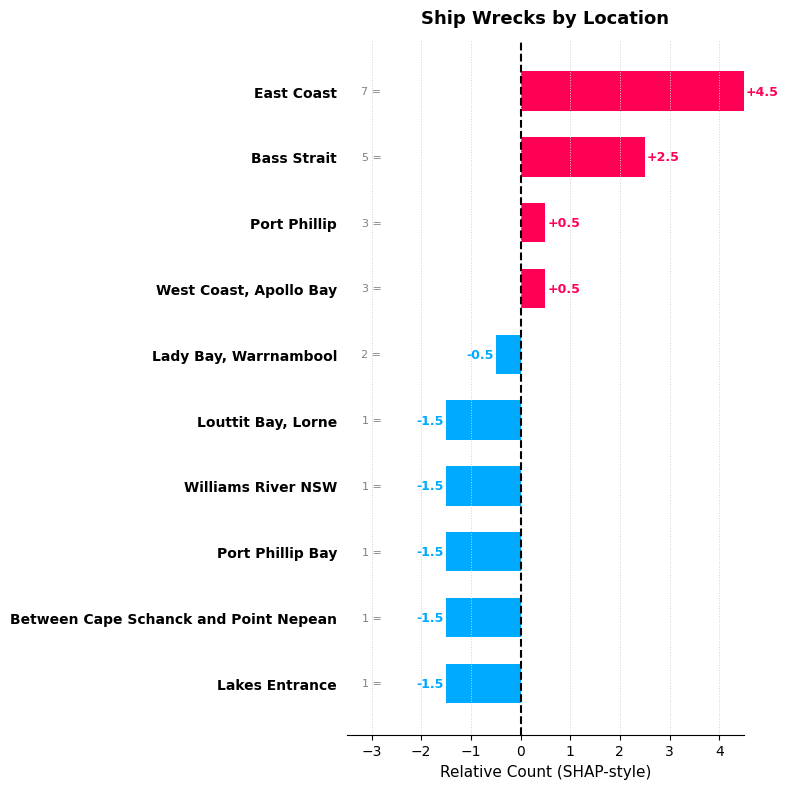

The chart shows a value of -2.0 at Louttit Bay, Lorne. True or false?

False